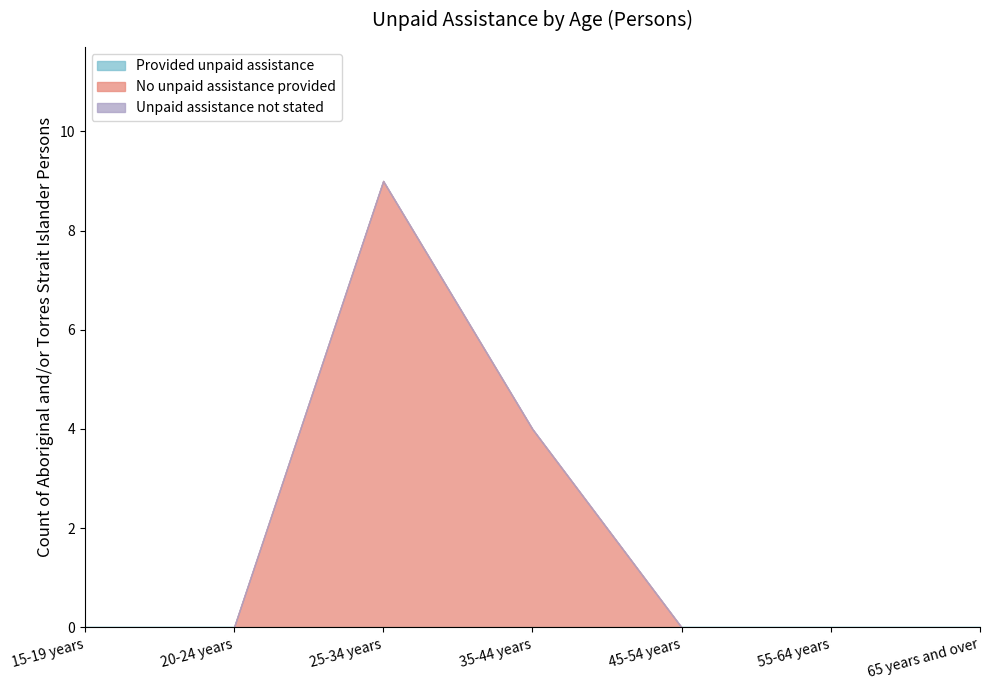

What is the label of the 2nd point from the right?

55-64 years